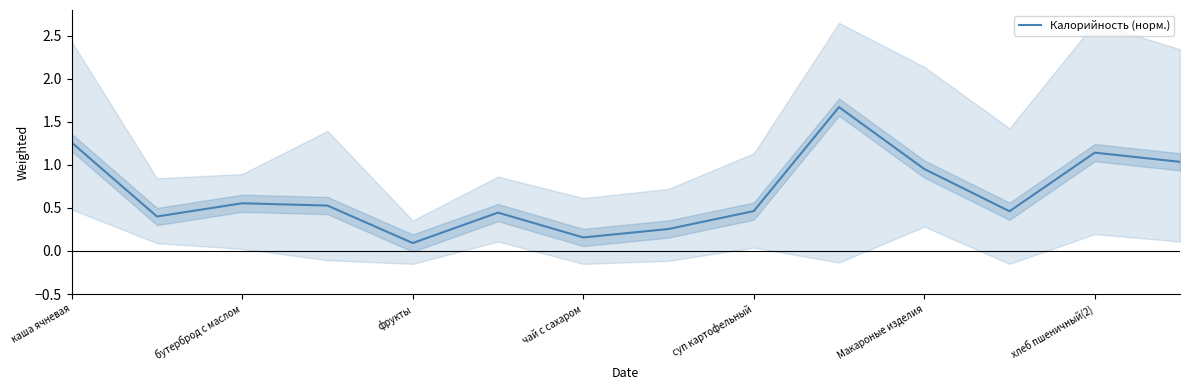

What is the smallest value displayed?

0.1